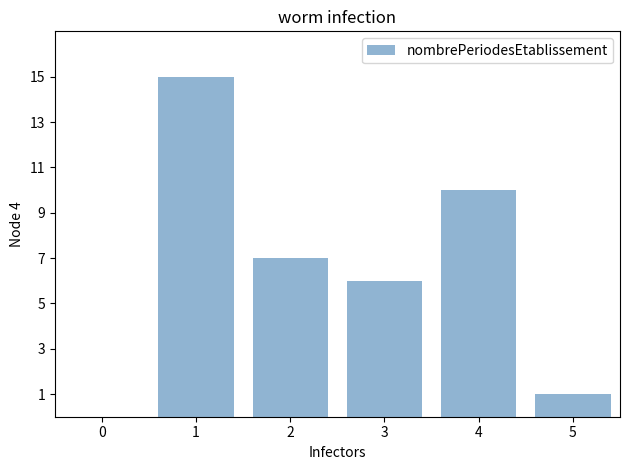

Which range on the x-axis has the tallest bar?

0.5 to 1.5